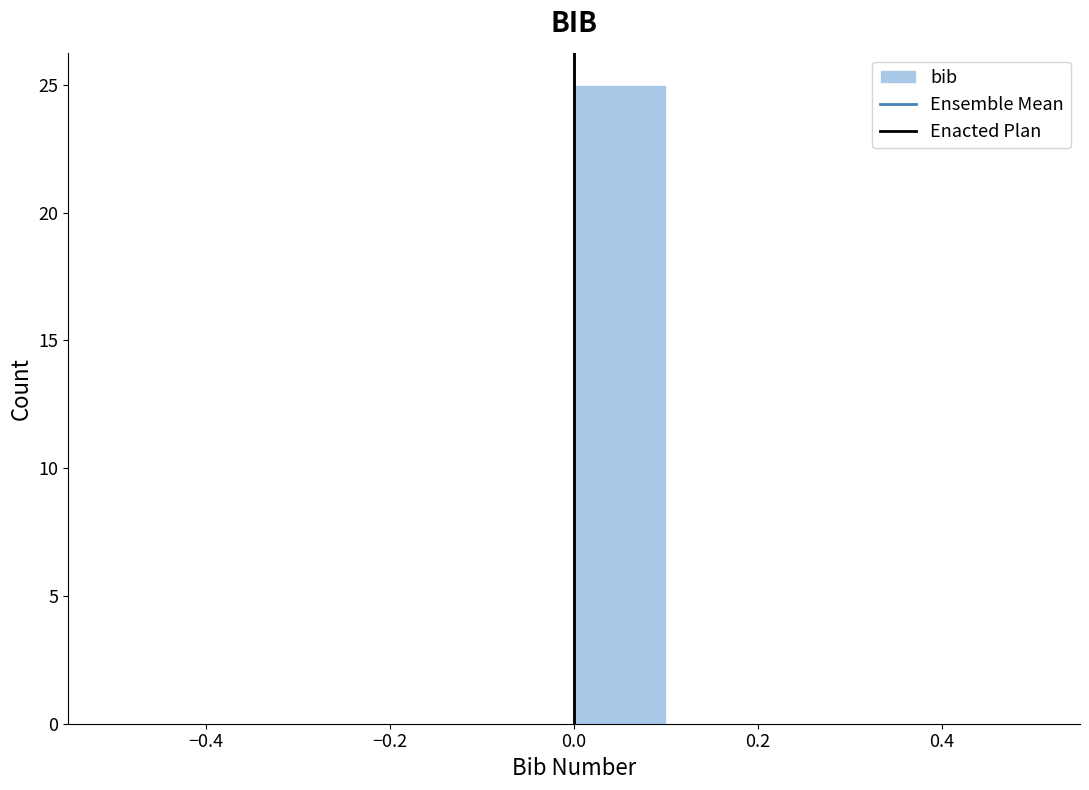

Reading left to right, transcribe this chart: for each bar, give the range it covers on the x-axis and its height. The values are not printed on the chart, so give them approximately, as read against the axis.

-0.5 to -0.4: 0
-0.4 to -0.3: 0
-0.3 to -0.2: 0
-0.2 to -0.1: 0
-0.1 to 0.0: 0
0.0 to 0.1: 25
0.1 to 0.2: 0
0.2 to 0.3: 0
0.3 to 0.4: 0
0.4 to 0.5: 0